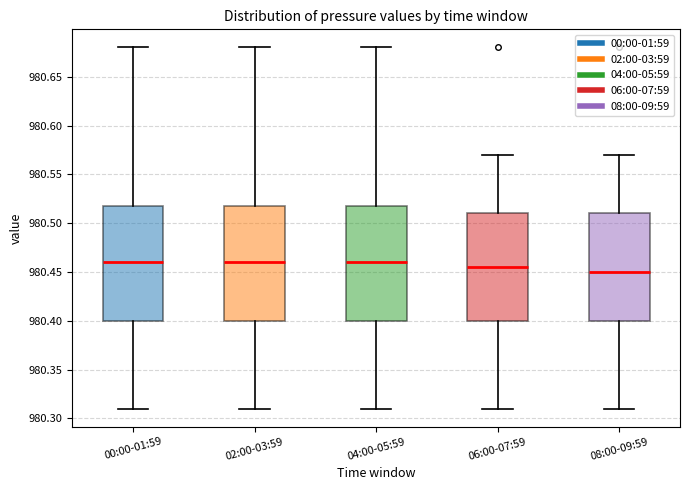

Reading left to right, transcribe this box plot: for each box, give where its median line is, the range the box spans, and where its two whiskers end, as read against the y-axis. The values are not printed on the chart, so give them approximately, as read against the axis.

00:00-01:59: median 980.460, box 980.400 to 980.520, whiskers 980.310 to 980.680
02:00-03:59: median 980.460, box 980.400 to 980.520, whiskers 980.310 to 980.680
04:00-05:59: median 980.460, box 980.400 to 980.520, whiskers 980.310 to 980.680
06:00-07:59: median 980.455, box 980.400 to 980.510, whiskers 980.310 to 980.570
08:00-09:59: median 980.450, box 980.400 to 980.510, whiskers 980.310 to 980.570